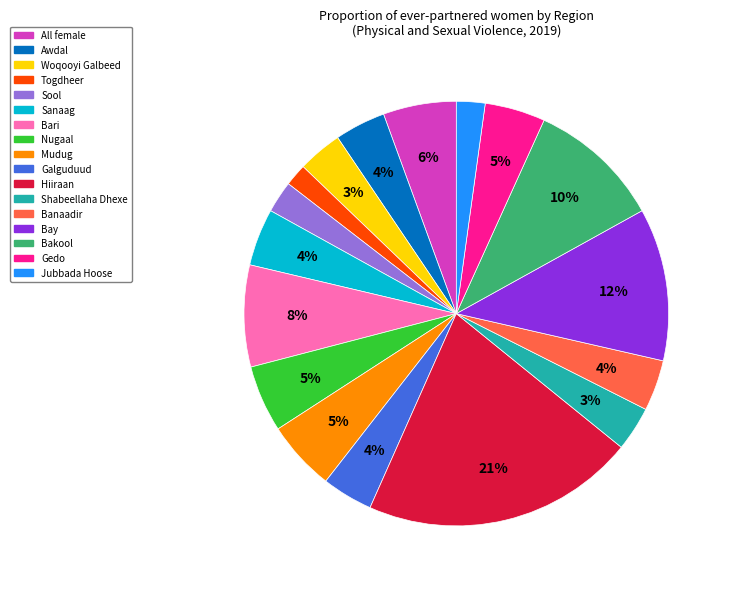

Which category has the biggest portion of the pie?

Hiiraan